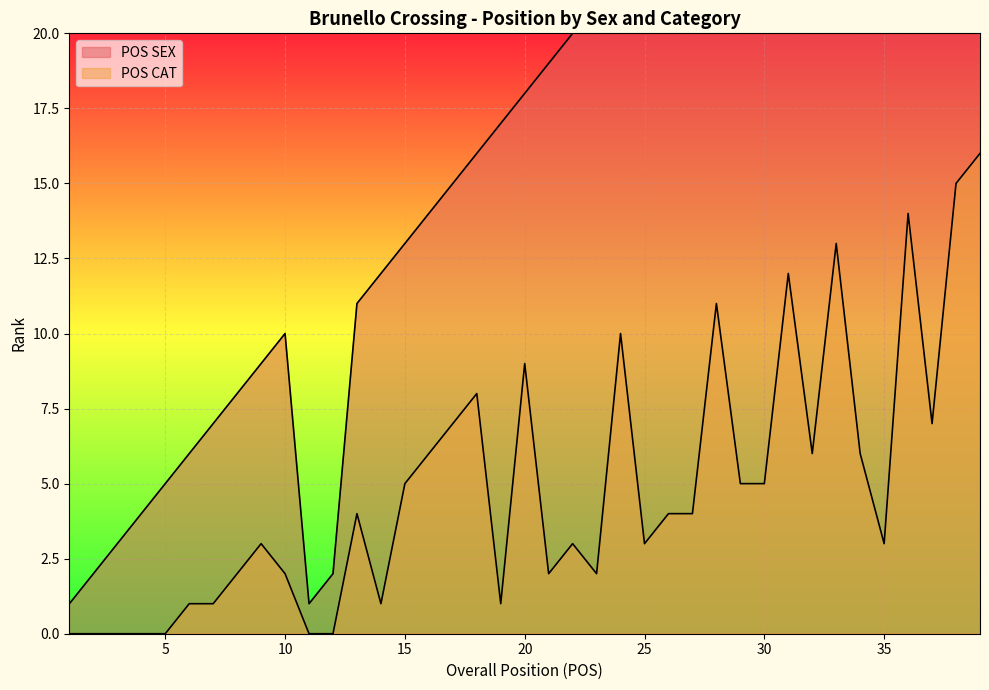

What is the difference between the second highest and minimum values in the POS CAT series?

15